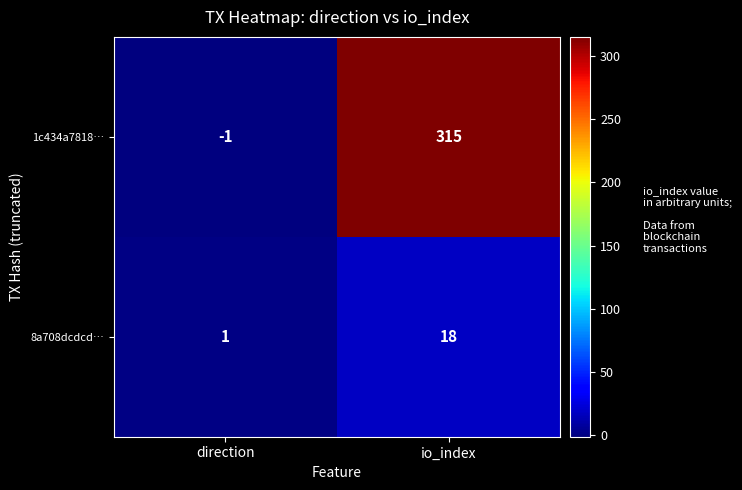

List the series in order of their peak value, highest first.

1c434a7818…, 8a708dcdcd…